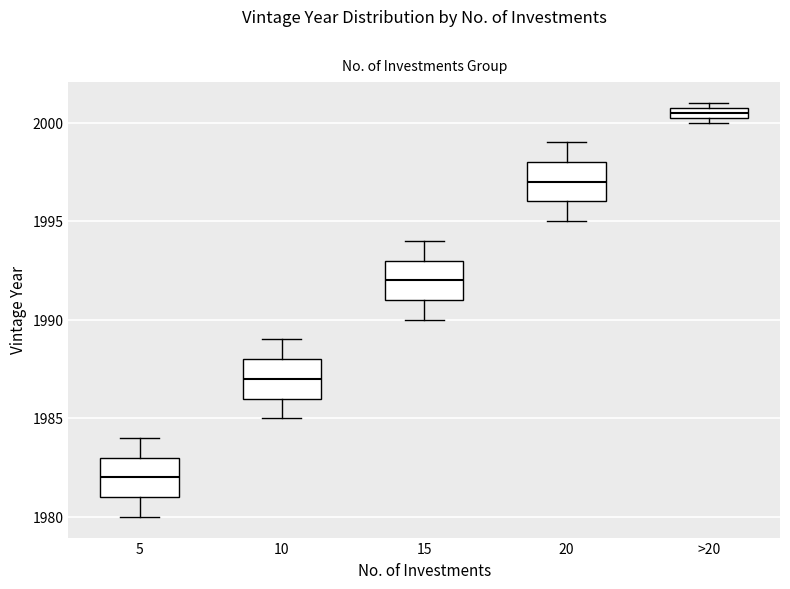

Where does the median line of the box for 15 sit on the y-axis? The values are not printed on the chart, so give them approximately, as read against the axis.

1992.0